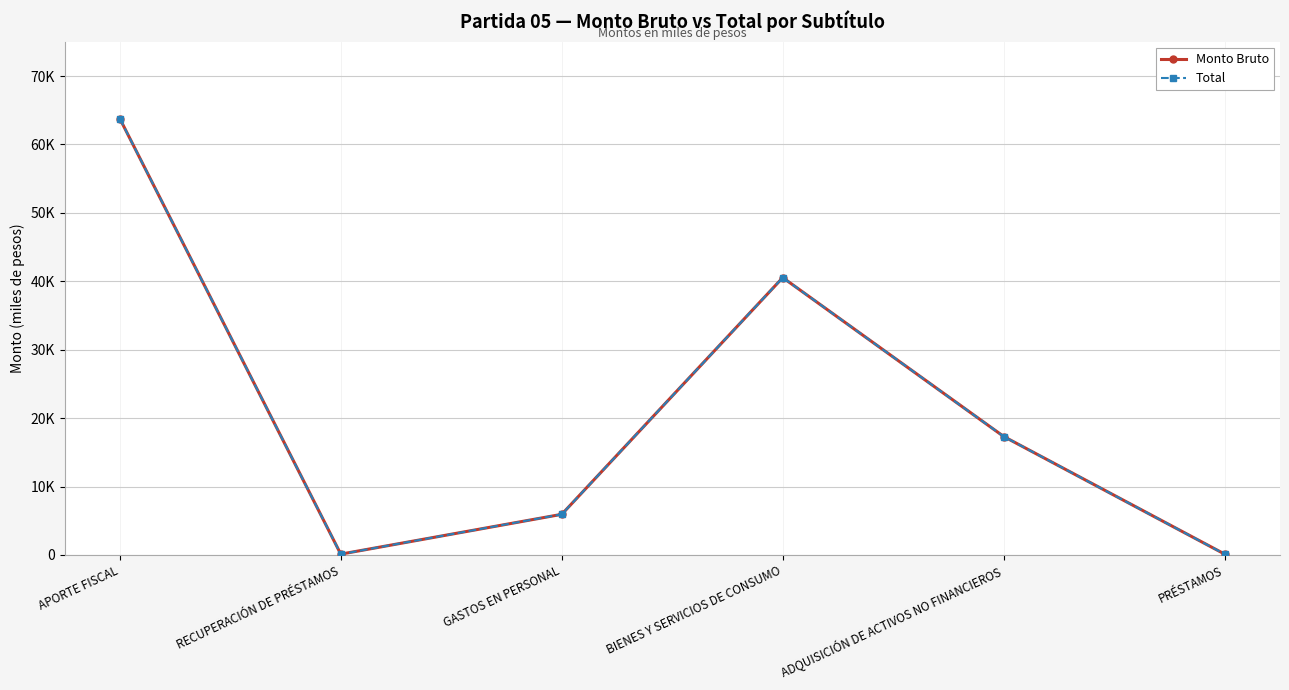

What is the label of the 1st point from the left?

APORTE FISCAL